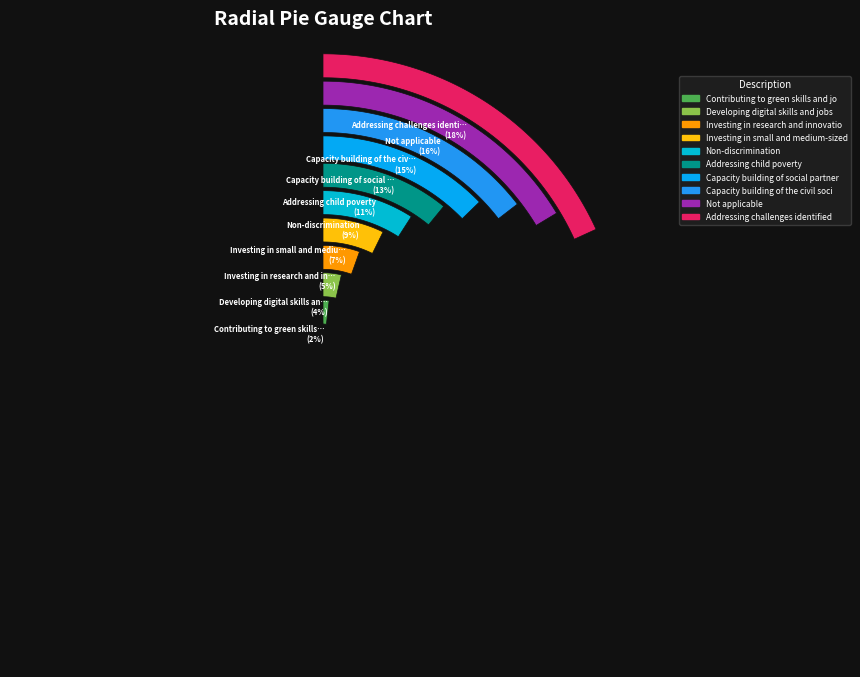

To the nearest percent, what percentage of the pie is Addressing child poverty?

11%